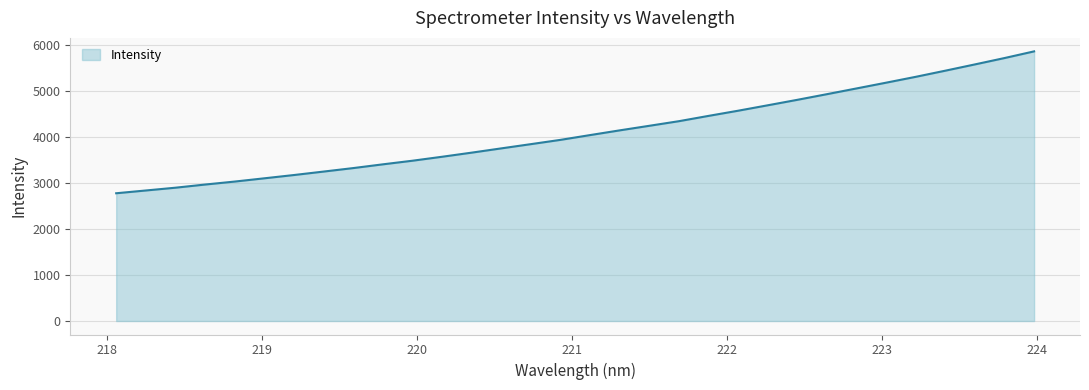

What is the difference between the maximum and minimum values?

3083.2